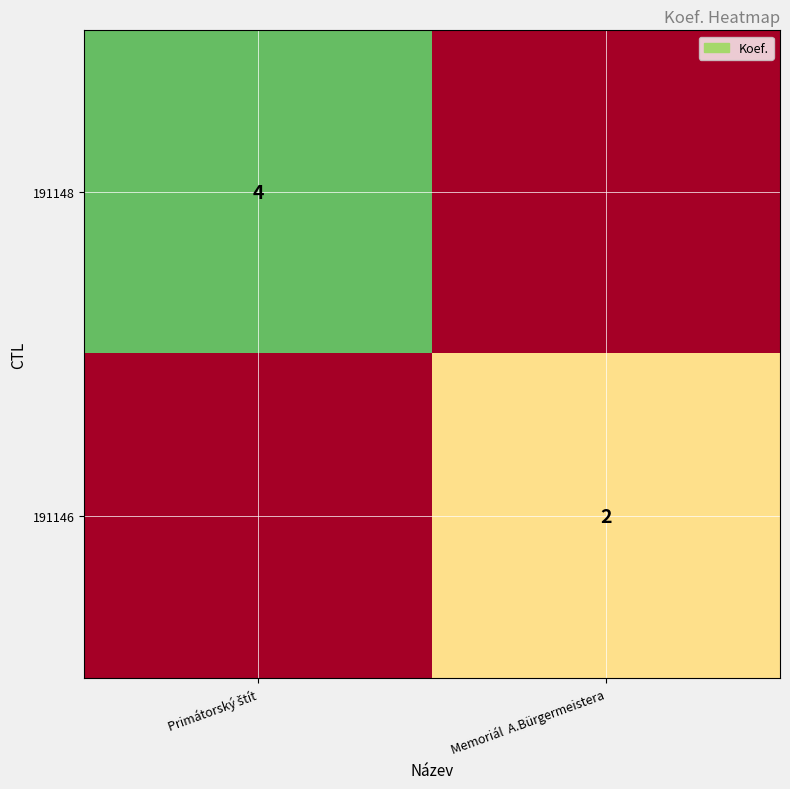

The 191146 series shows 2 at Memoriál  A.Bürgermeistera. True or false?

True